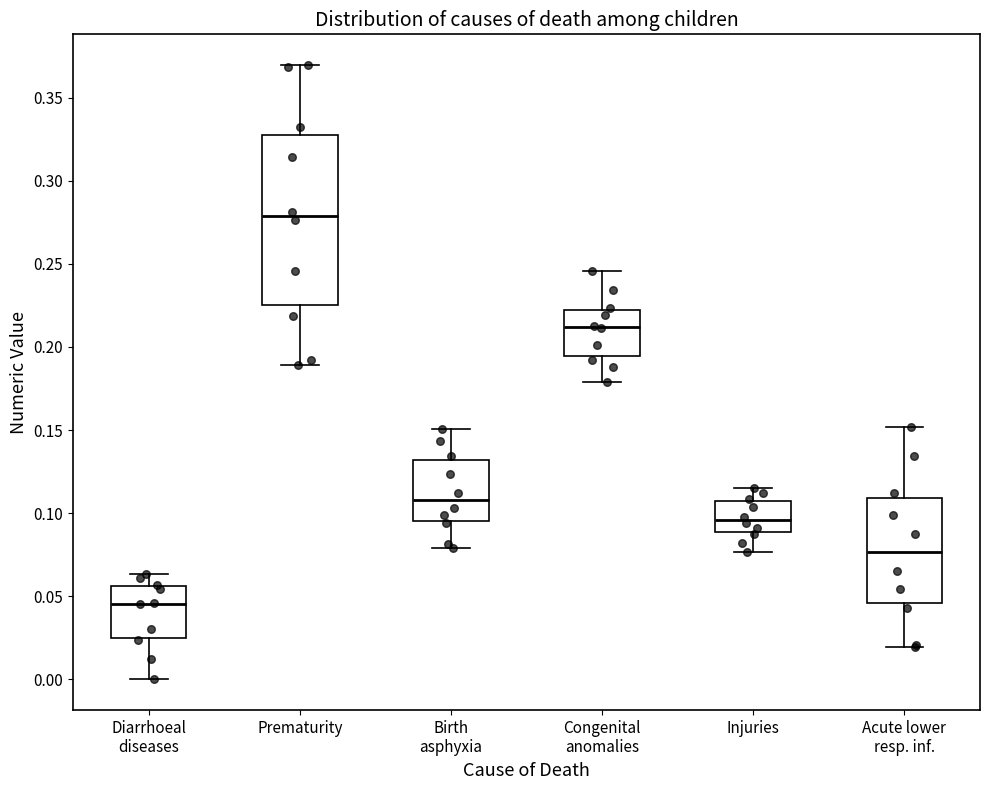

Reading left to right, transcribe this box plot: for each box, give where its median line is, the range the box spans, and where its two whiskers end, as read against the y-axis. The values are not printed on the chart, so give them approximately, as read against the axis.

Diarrhoeal diseases: median 0.045, box 0.025 to 0.055, whiskers 0.000 to 0.065
Prematurity: median 0.280, box 0.225 to 0.330, whiskers 0.190 to 0.370
Birth asphyxia: median 0.110, box 0.095 to 0.130, whiskers 0.080 to 0.150
Congenital anomalies: median 0.210, box 0.195 to 0.220, whiskers 0.180 to 0.245
Injuries: median 0.095, box 0.090 to 0.105, whiskers 0.075 to 0.115
Acute lower resp. inf.: median 0.075, box 0.045 to 0.110, whiskers 0.020 to 0.150